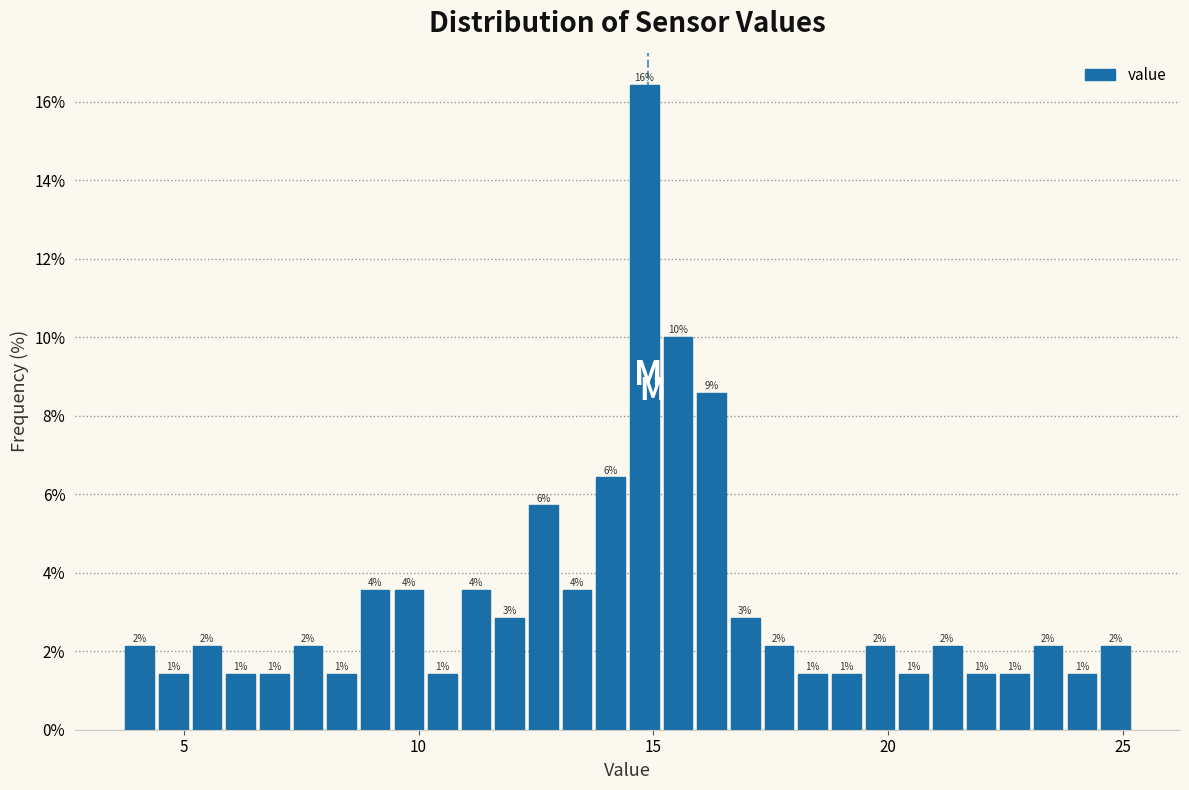

Around what value on the x-axis is the tallest bar? Give the approximate position of its centre, as read against the axis.

15.0